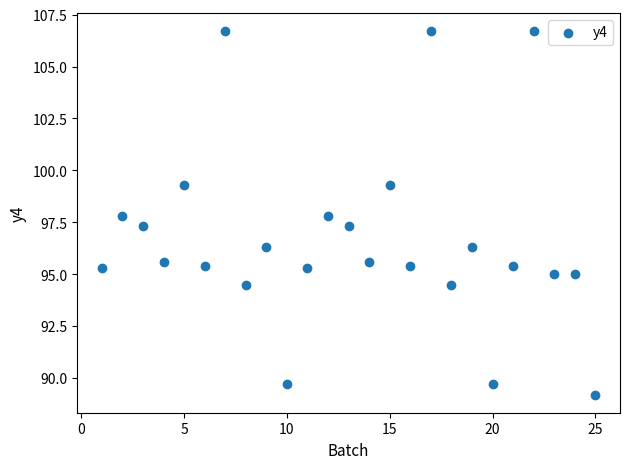

What is the range of Y values (max minus min)?

17.5